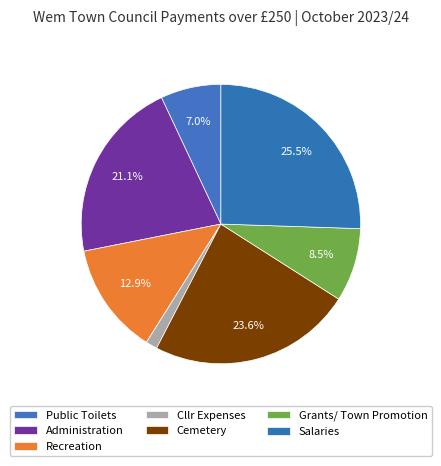

Is it true that Salaries is 11% of the pie?

False